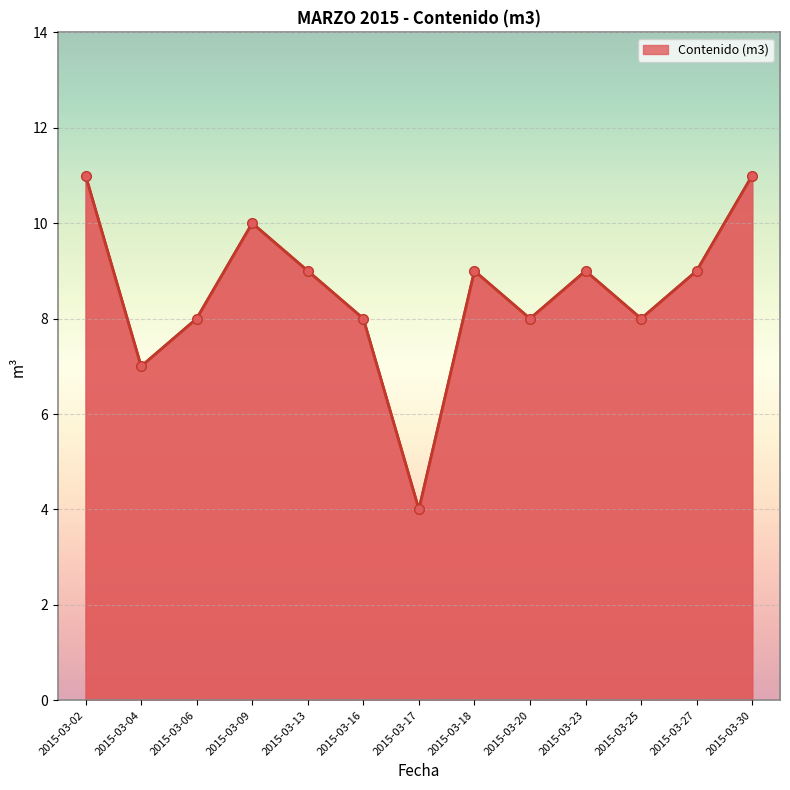

Reading left to right, list all the values displayed in this chart.

11	7	8	10	9	8	4	9	8	9	8	9	11